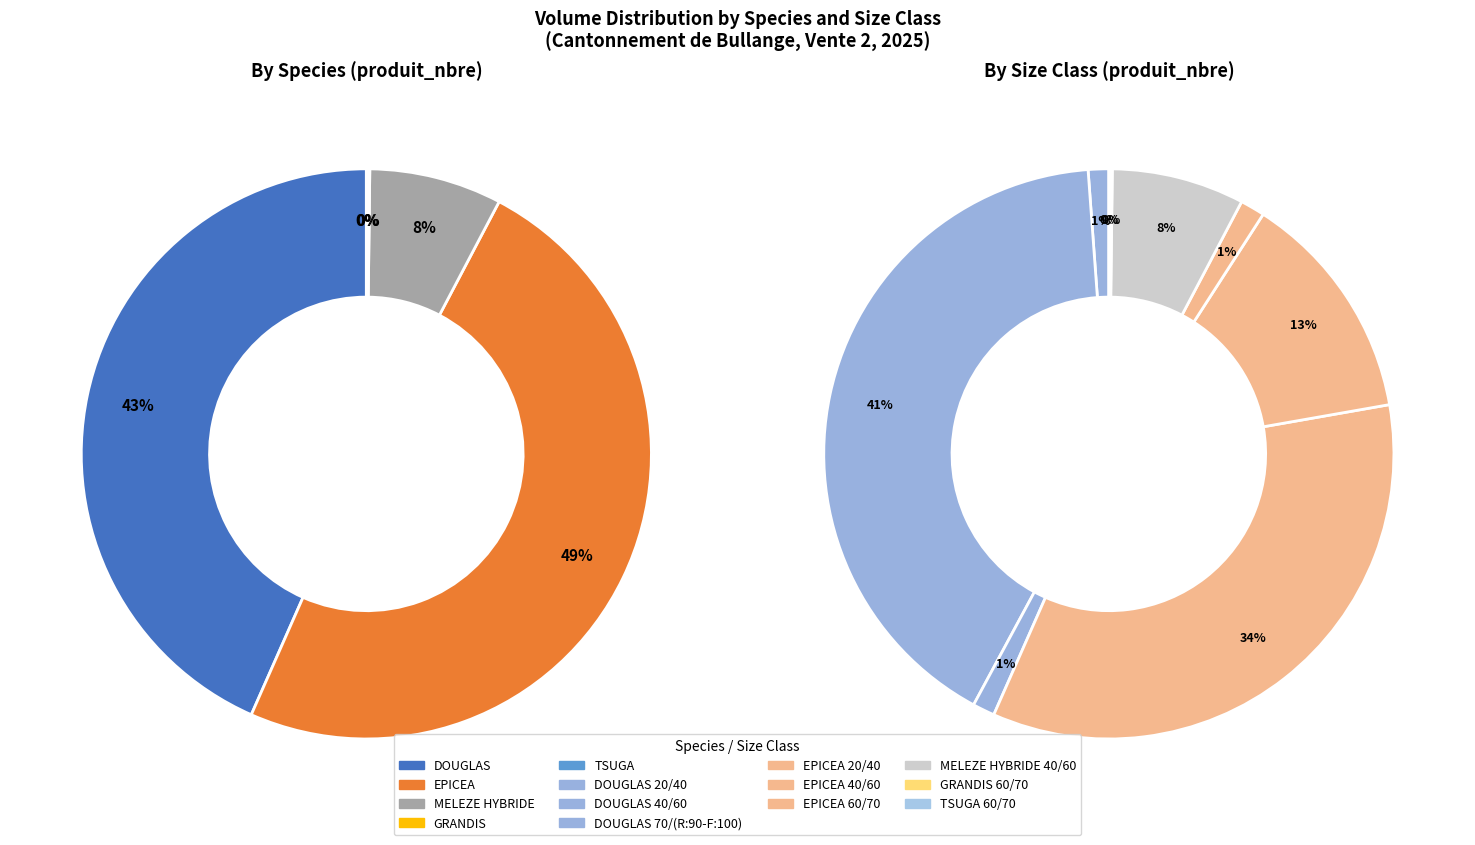

To the nearest percent, what portion does EPICEA 20/40 represent?

34%